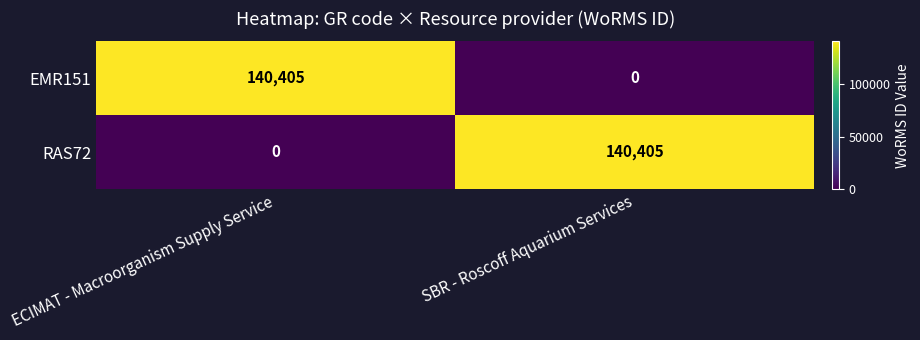

Rank the categories by RAS72 value from lowest to highest.

ECIMAT - Macroorganism Supply Service, SBR - Roscoff Aquarium Services